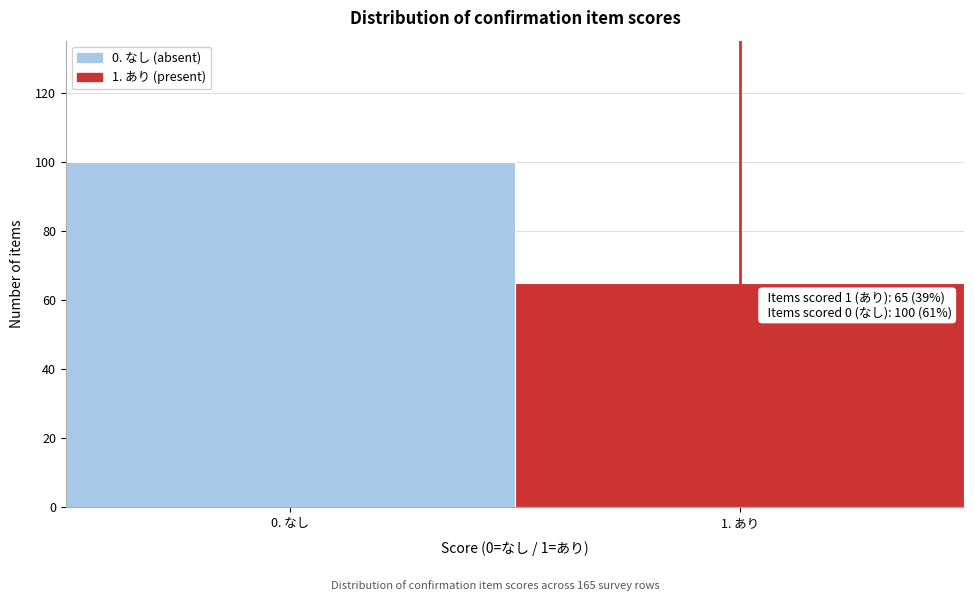

Reading right to left, extract all data points from this chart.

65	100